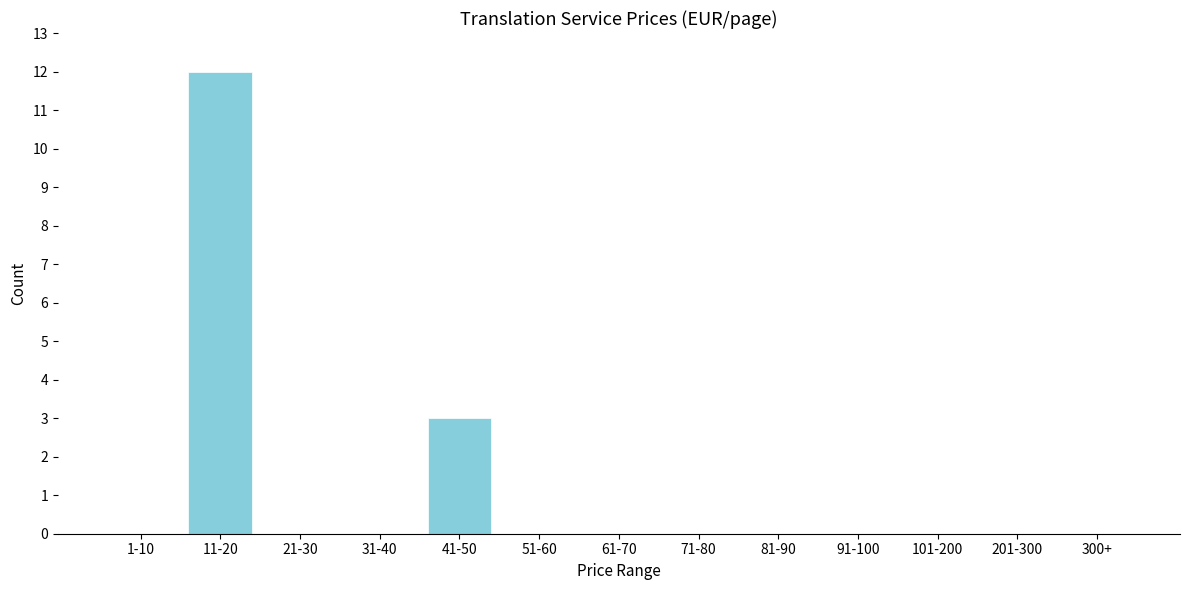

Reading left to right, transcribe all the data shown in this chart.

1-10=0	11-20=12	21-30=0	31-40=0	41-50=3	51-60=0	61-70=0	71-80=0	81-90=0	91-100=0	101-200=0	201-300=0	300+=0